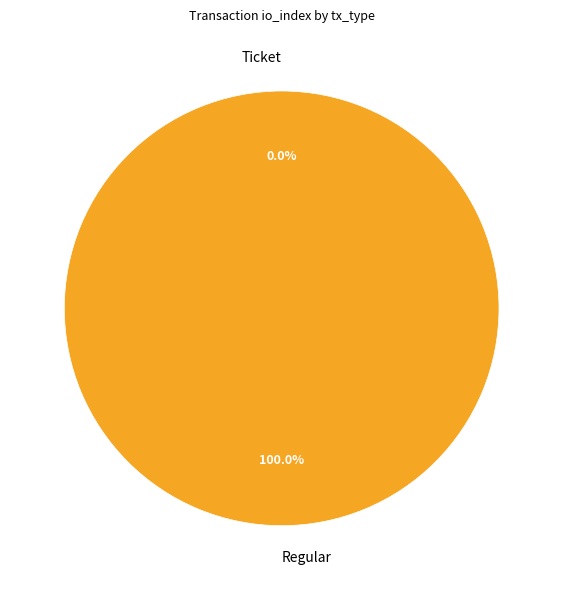

What percentage is NOT represented by Ticket?

100.0%